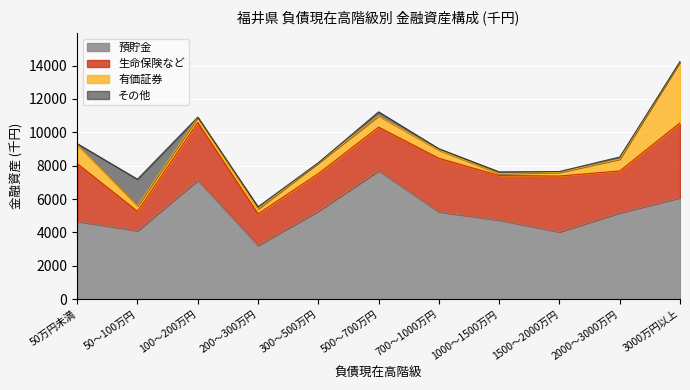

How many values in the その他 series exceed 78?

5